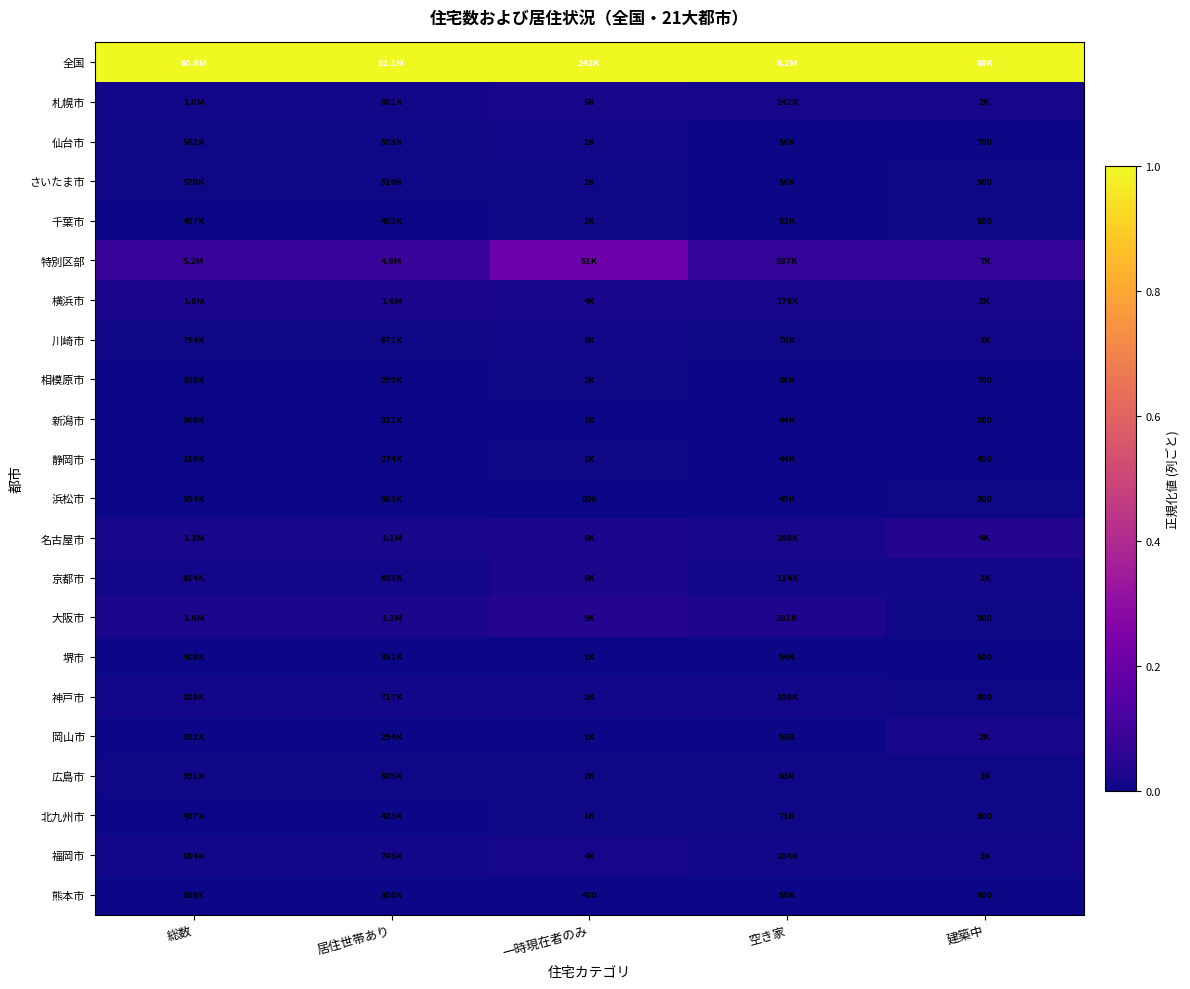

At how many categories does at least one series exceed 0?

5